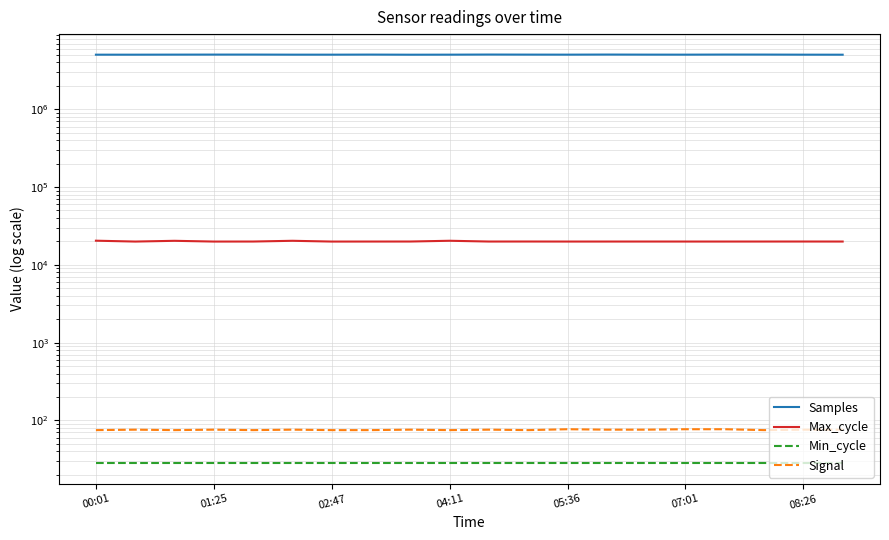

What is the difference between the Signal values at 02:47 and 16?

2